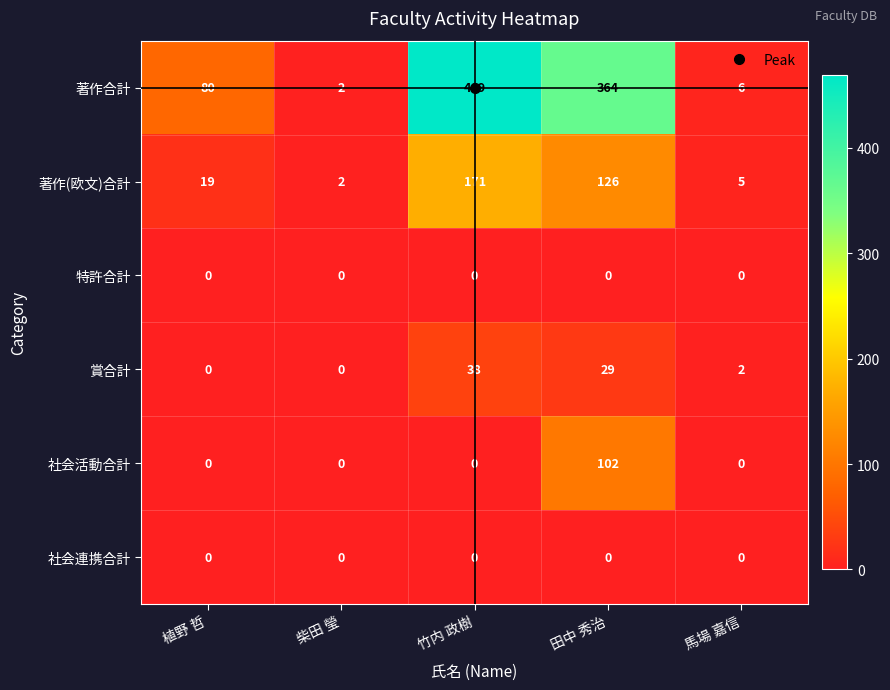

True or false: 社会活動合計 has a value of -45 at 植野 哲.

False